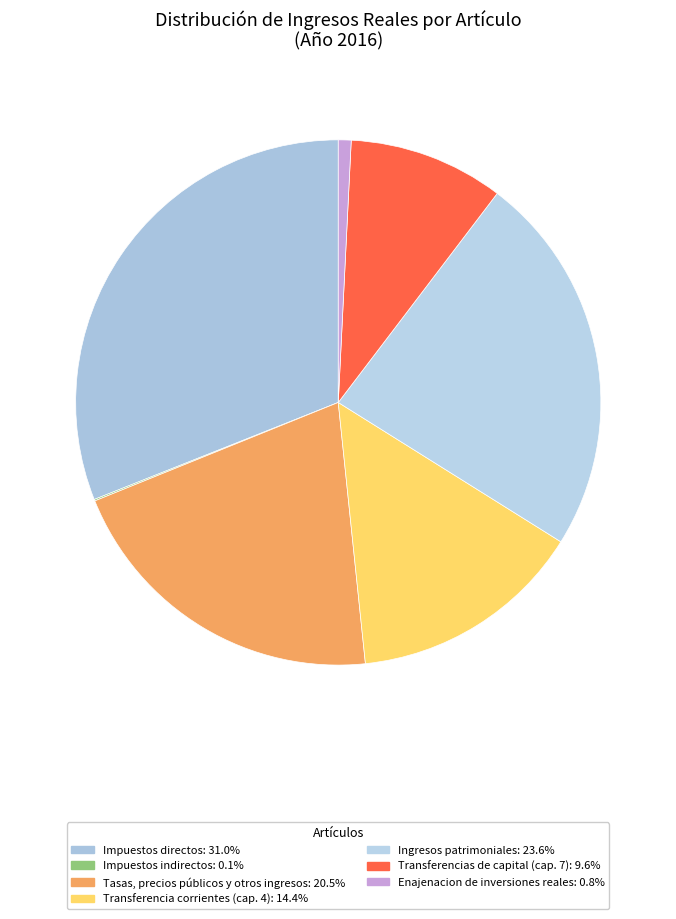

What is the largest slice in the pie chart?

Impuestos directos